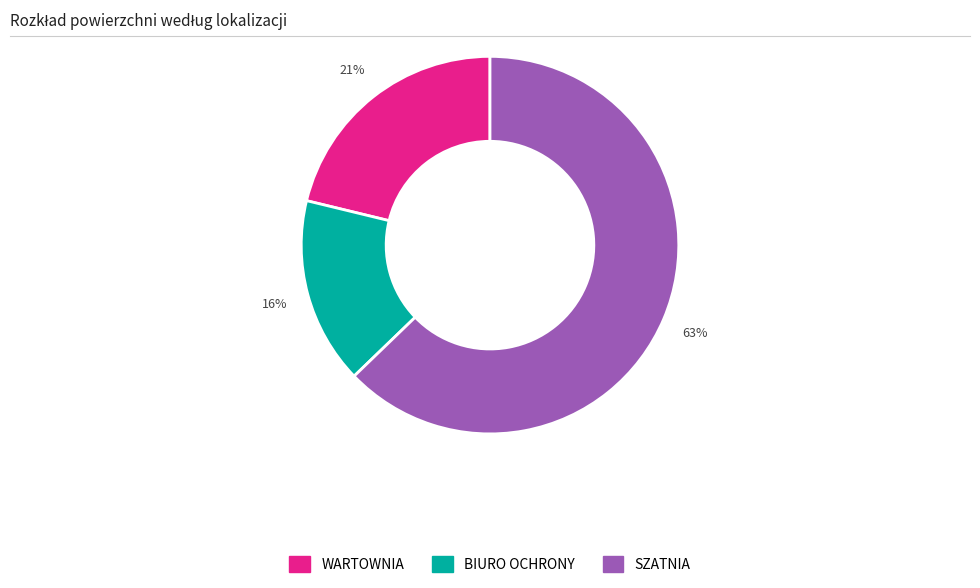

To the nearest percent, what portion does WARTOWNIA represent?

21%